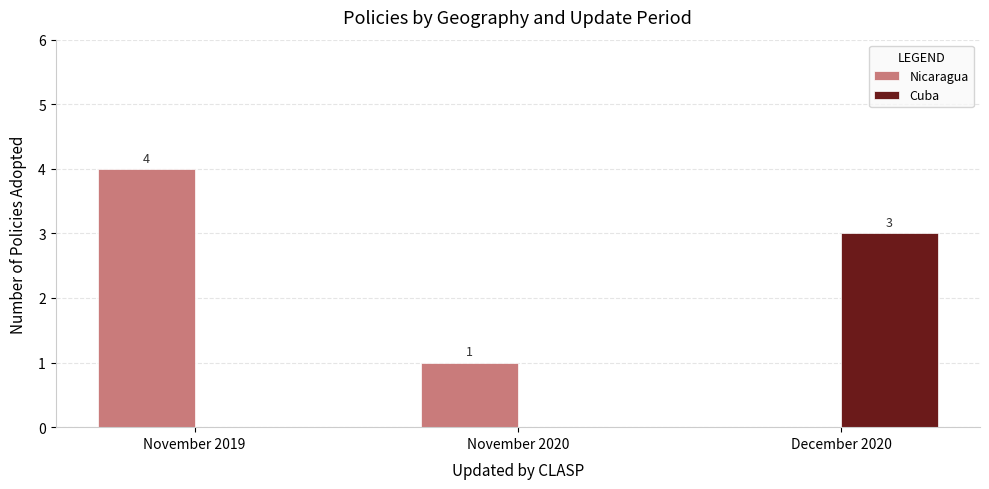

Between November 2019 and December 2020, which series saw the biggest shift?

Nicaragua